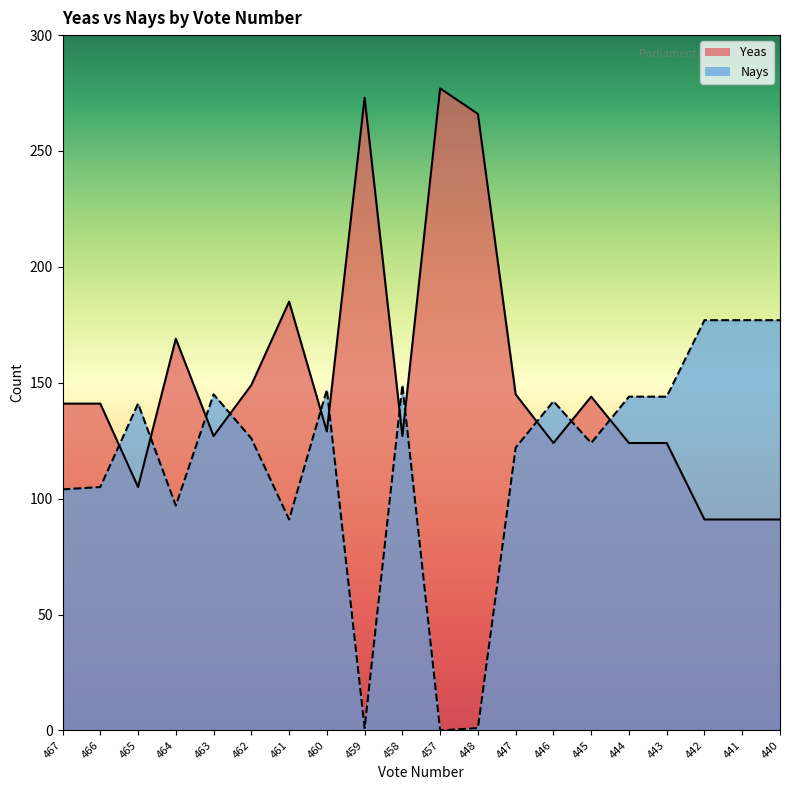

How many interior local peaks does the Yeas series have?

5